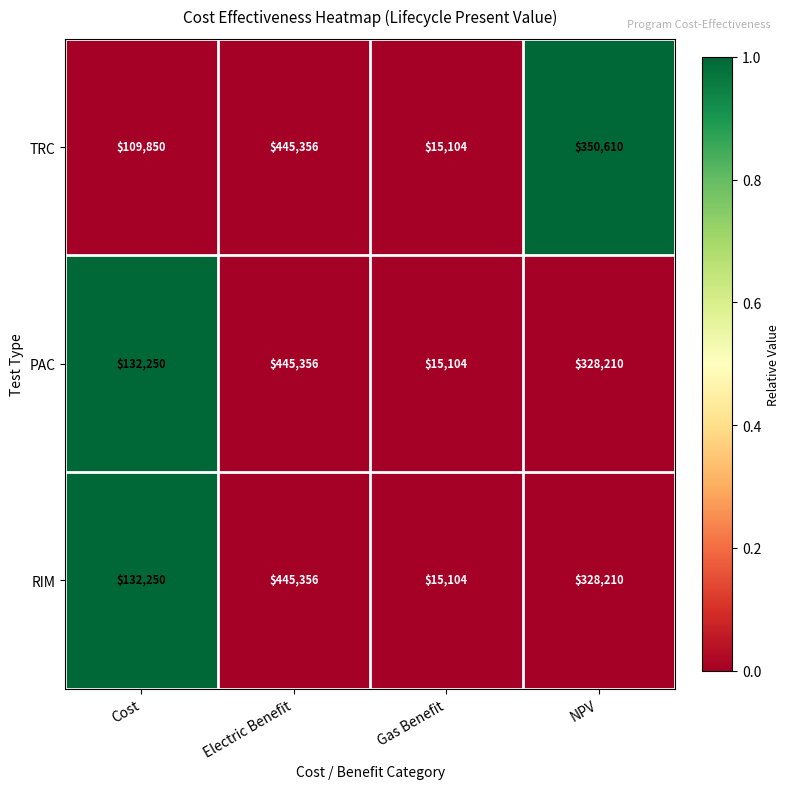

Is the value of TRC at Gas Benefit greater than the value of PAC at NPV?

No